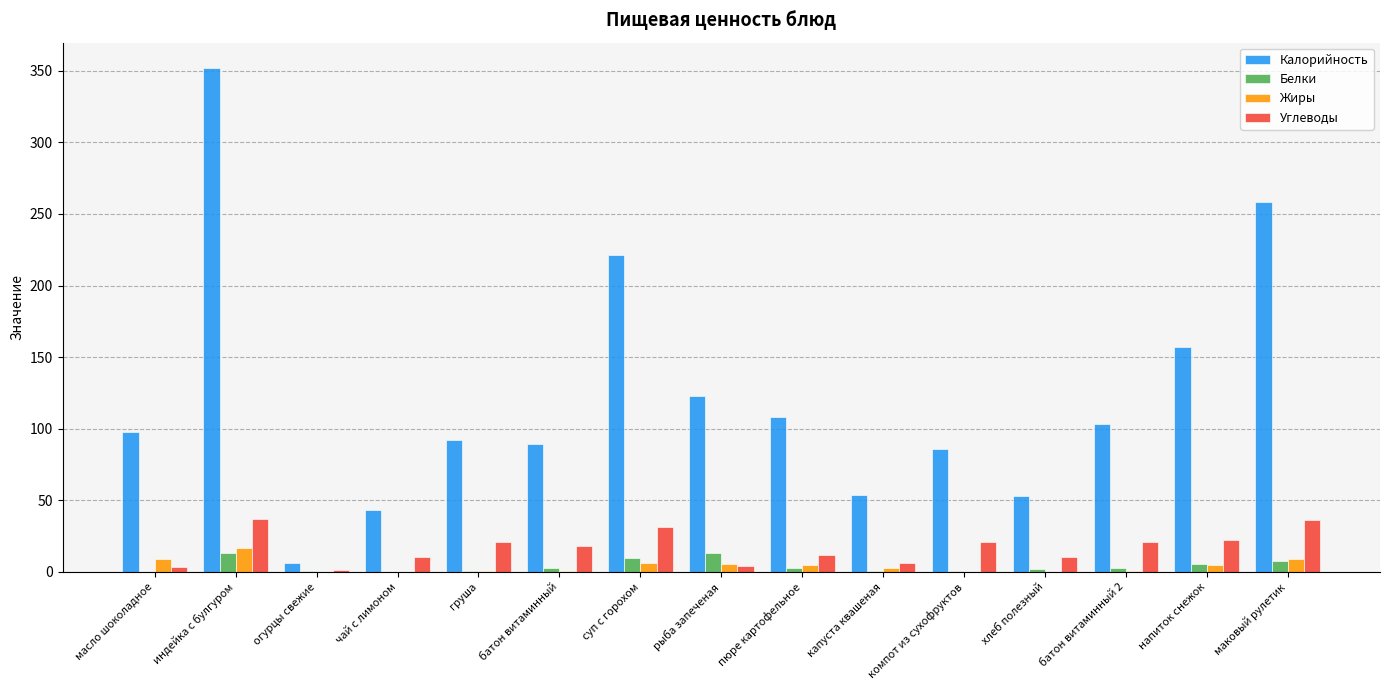

How many values in the Углеводы series exceed 18?

8